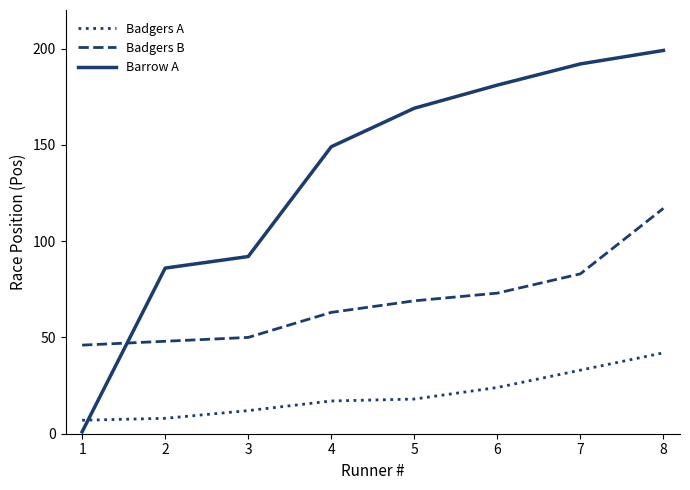

Reading left to right, list all the values displayed in this chart.

Badgers A: 1=7	2=8	3=12	4=17	5=18	6=24	7=33	8=42
Badgers B: 1=46	2=48	3=50	4=63	5=69	6=73	7=83	8=117
Barrow A: 1=1	2=86	3=92	4=149	5=169	6=181	7=192	8=199